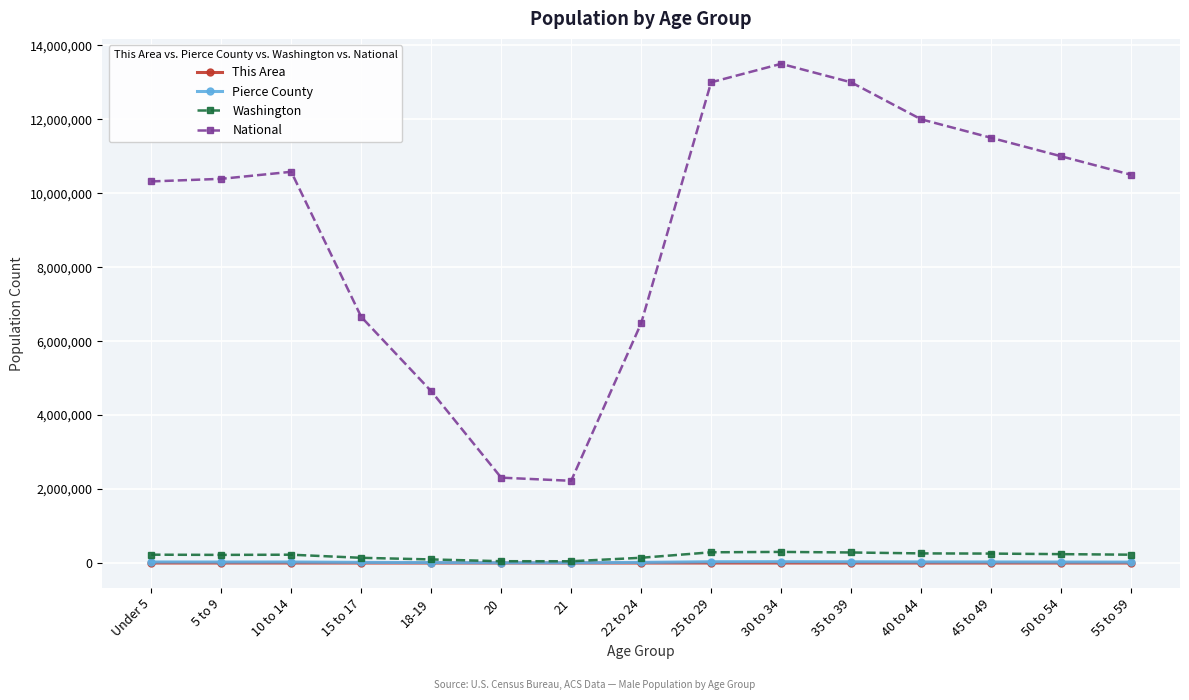

At which category does the chart reach its peak across all series?

30 to 34